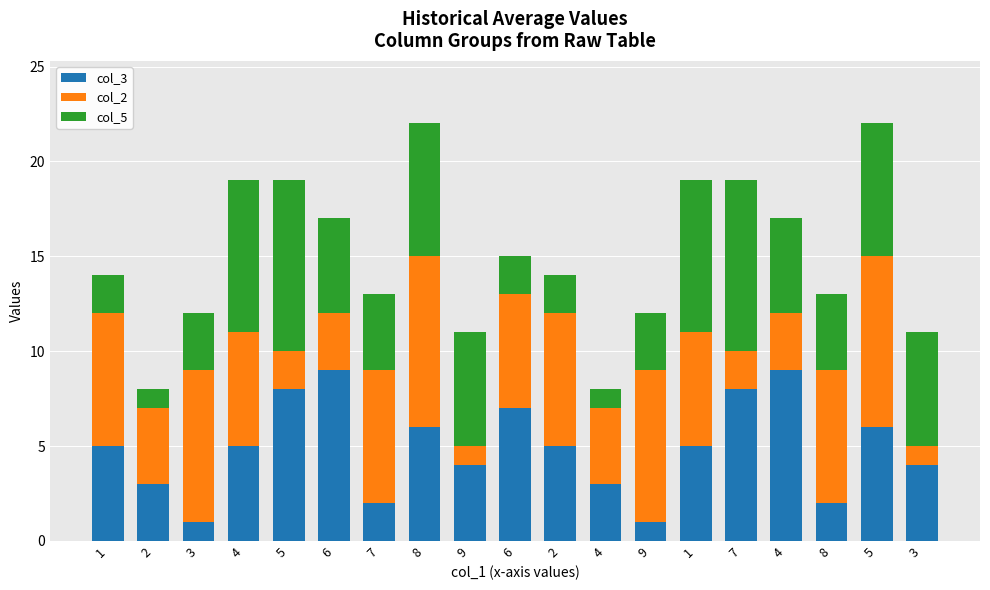

What are all the series names shown in the legend?

col_3, col_2, col_5